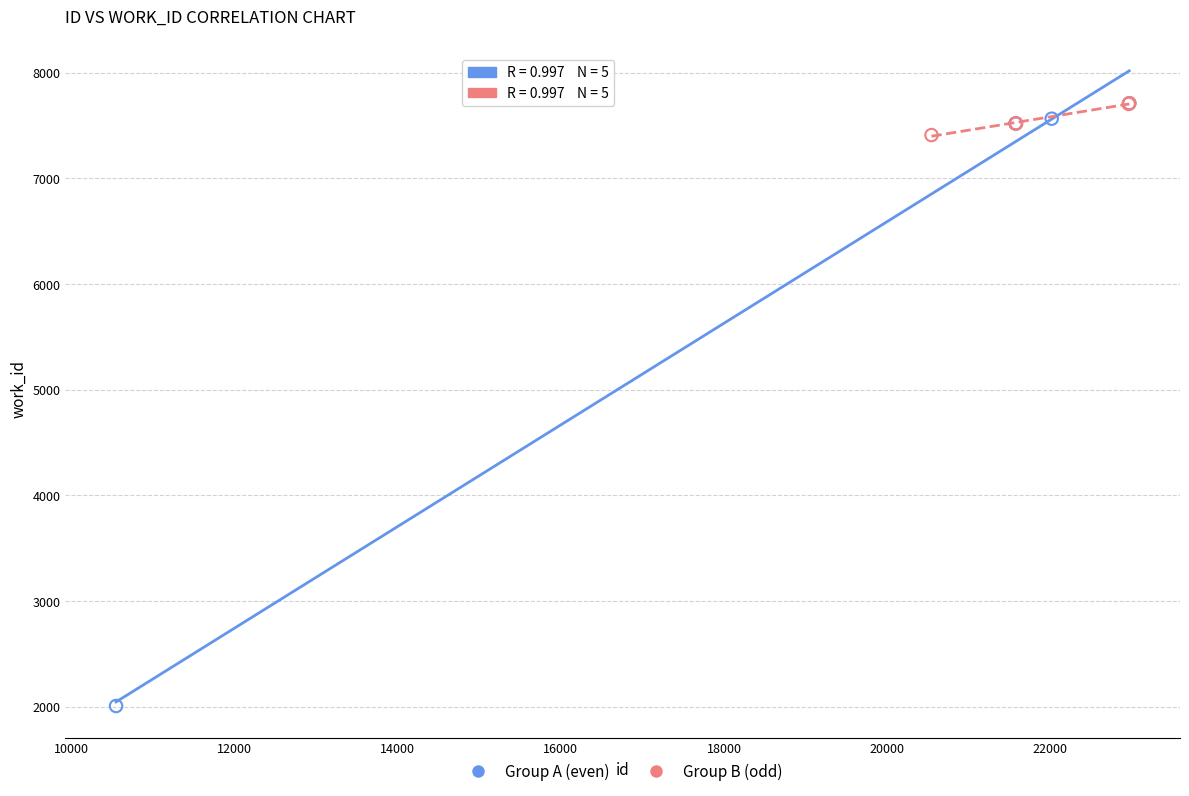

Which series contains the lowest Y value?

Group A (even)